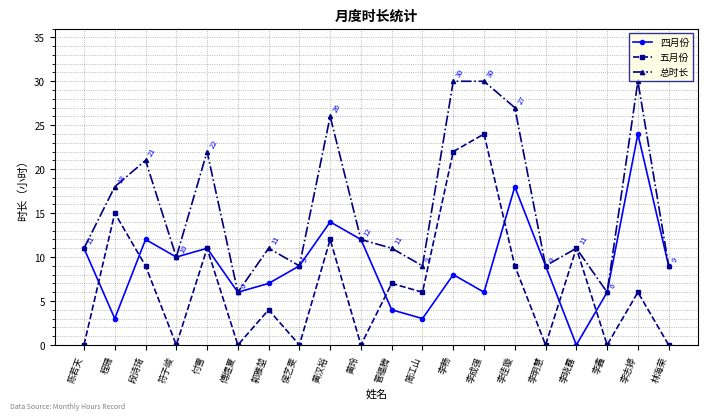

At which label does 五月份 reach its peak?

李成强